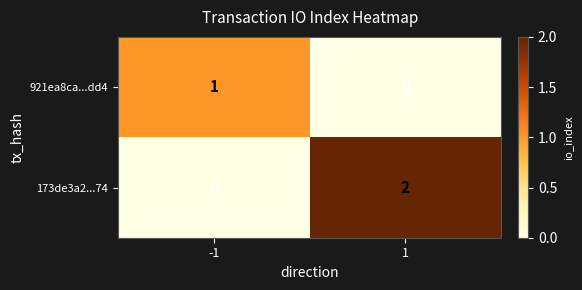

Which series has the largest range (max minus min)?

173de3a2...74